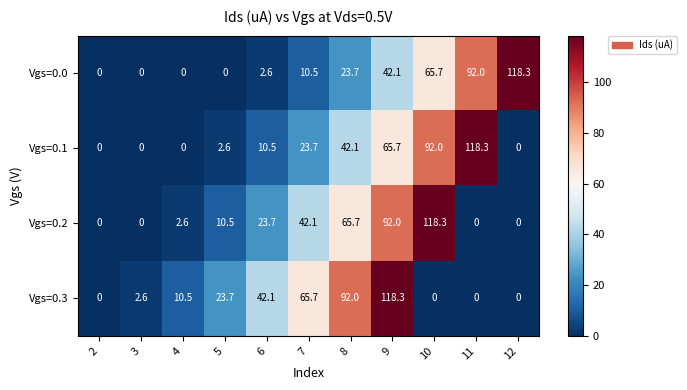

True or false: Vgs=0.0 has a value of 92.0 at 11.

True